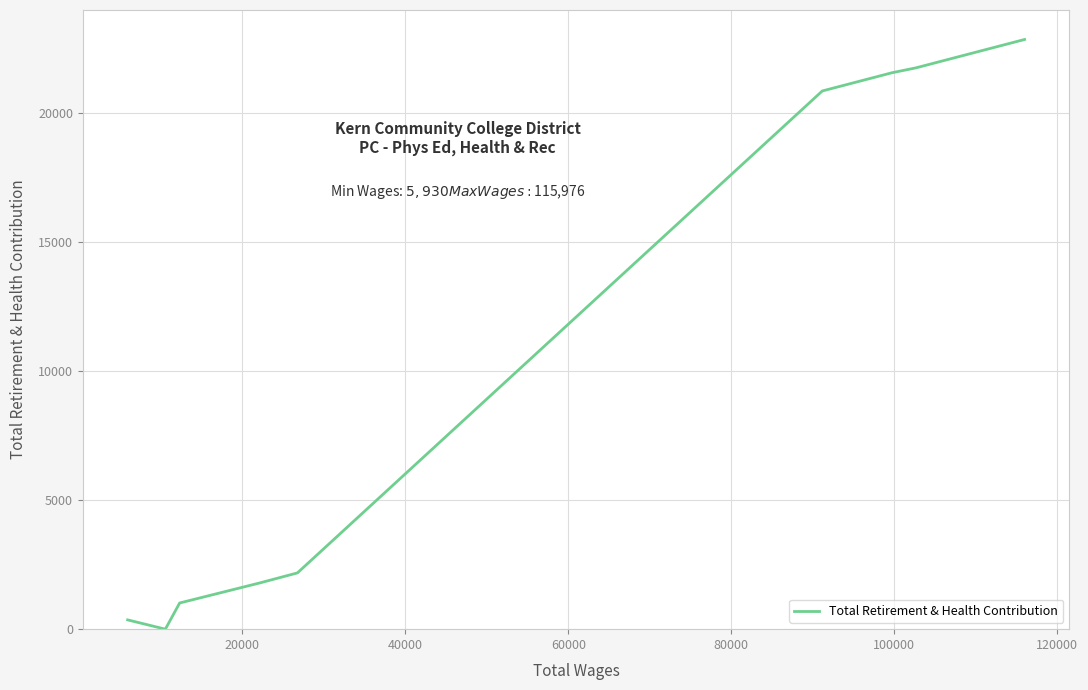

What is the difference between the maximum and minimum values?

22865